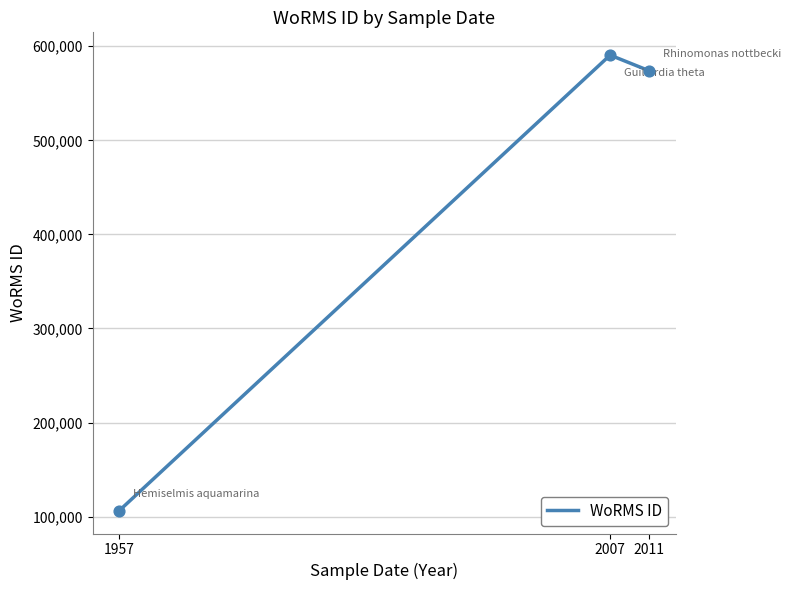

What is the ratio of the value at 2007 to the value at 2011?

1.0